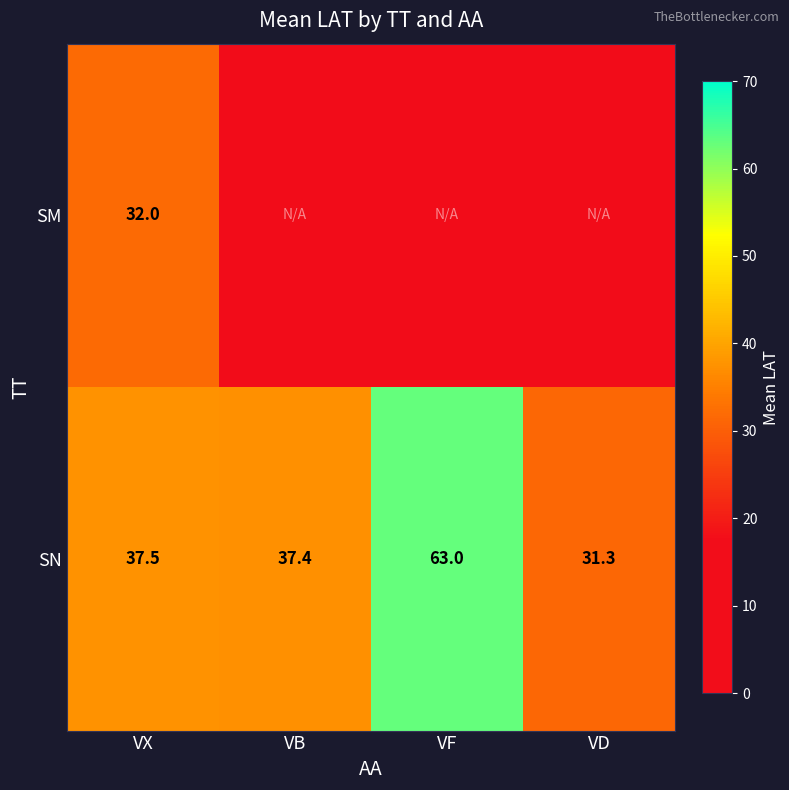

The value of SN at VD is 13.3. True or false?

False